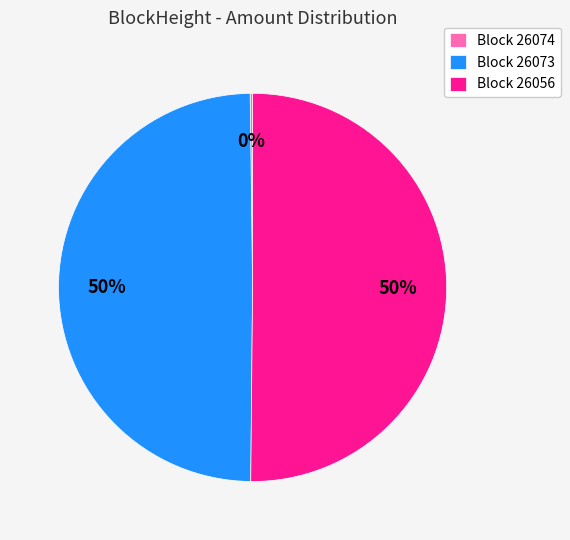

What is the majority slice?

Block 26056